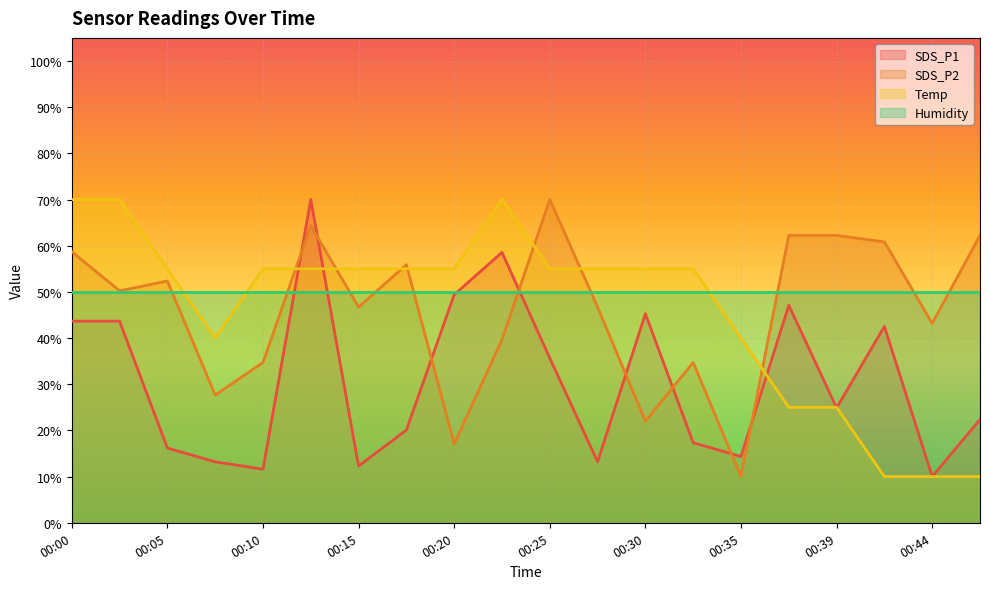

At which label does SDS_P2 reach its minimum?

00:35